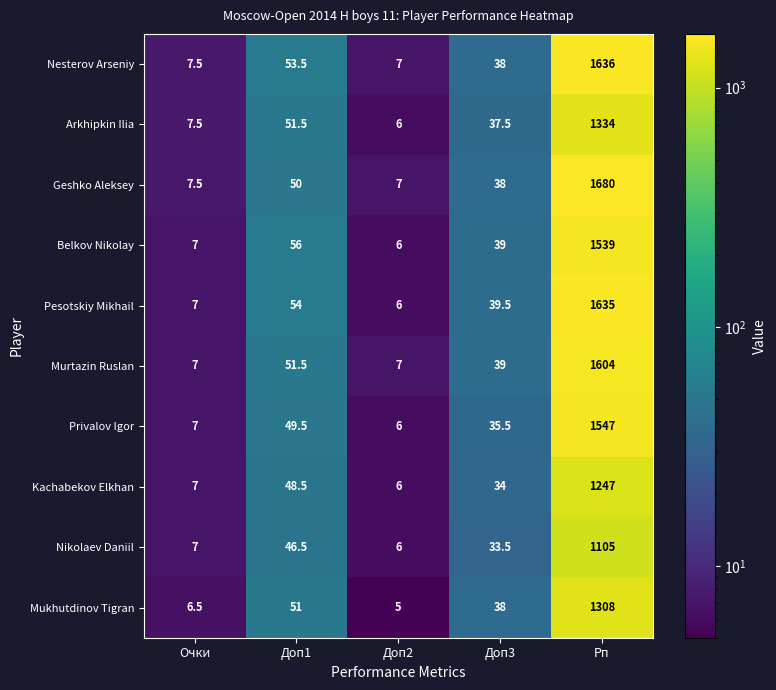

The value of Mukhutdinov Tigran at Рп is 570.1. True or false?

False